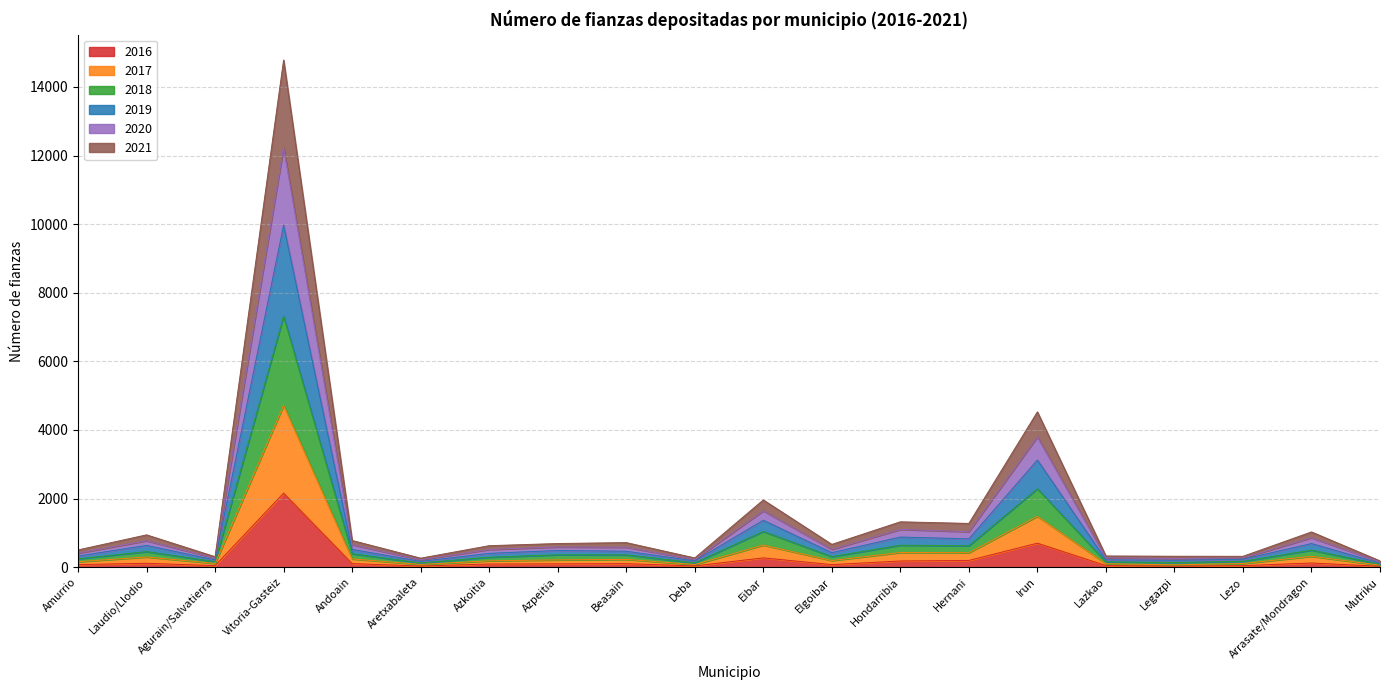

Which category has the highest value in the 2016 series?

Vitoria-Gasteiz